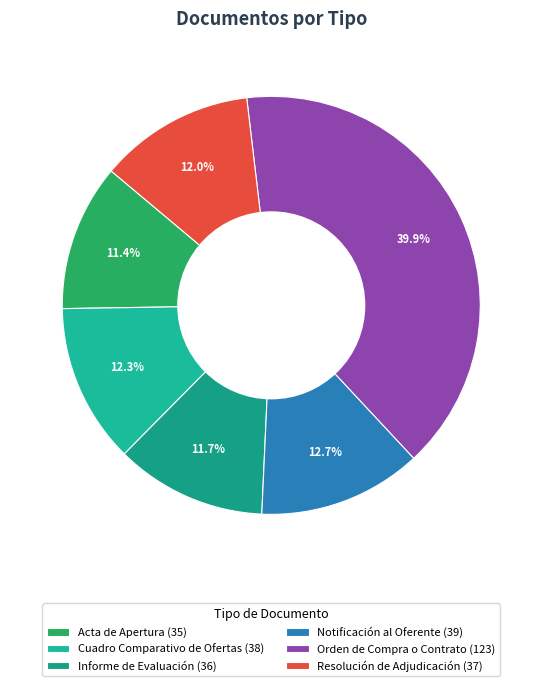

To the nearest percent, what is the average slice percentage?

17%